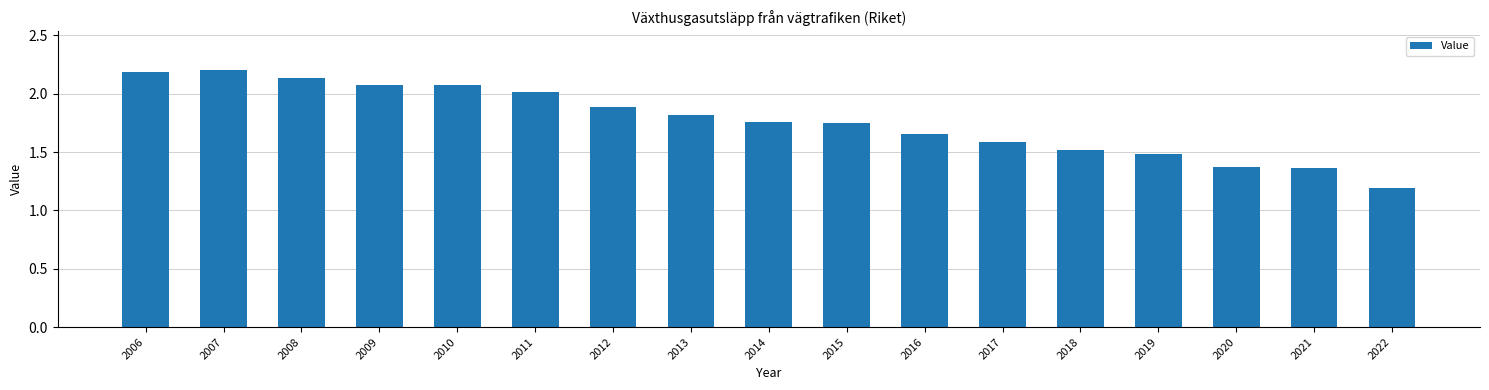

What is the value of the 1st bar from the left?

2.2